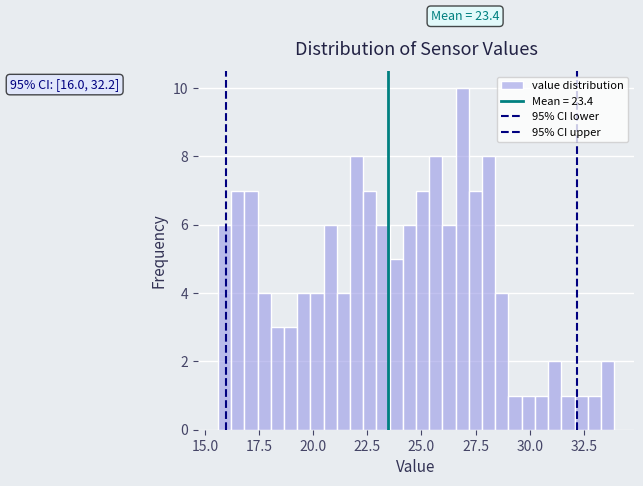

Read against the x-axis, roughly where is the centre of the tallest bar?

27.0